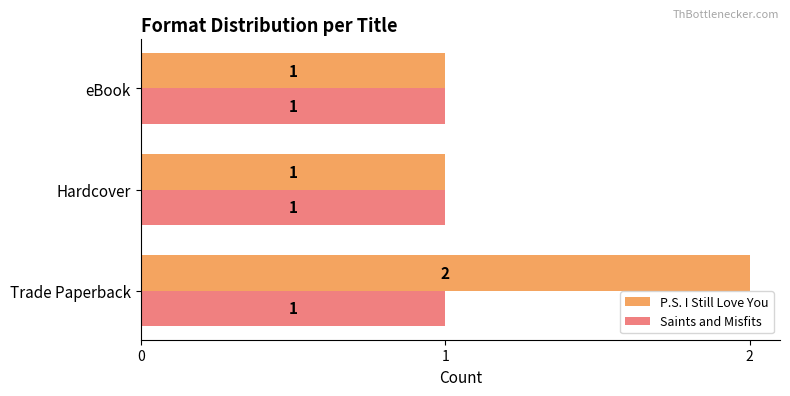

What is the average value of the Saints and Misfits series?

1